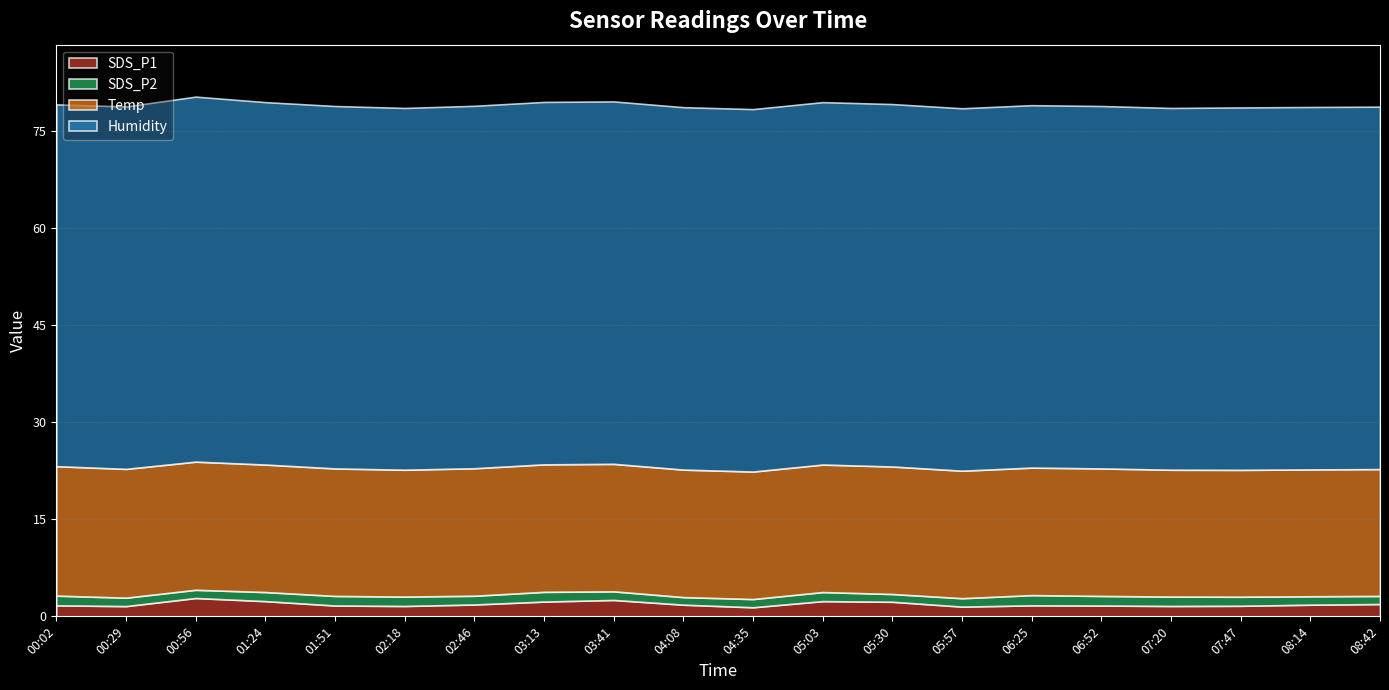

Is the value of Humidity at 05:57 greater than the value of SDS_P2 at 07:20?

Yes